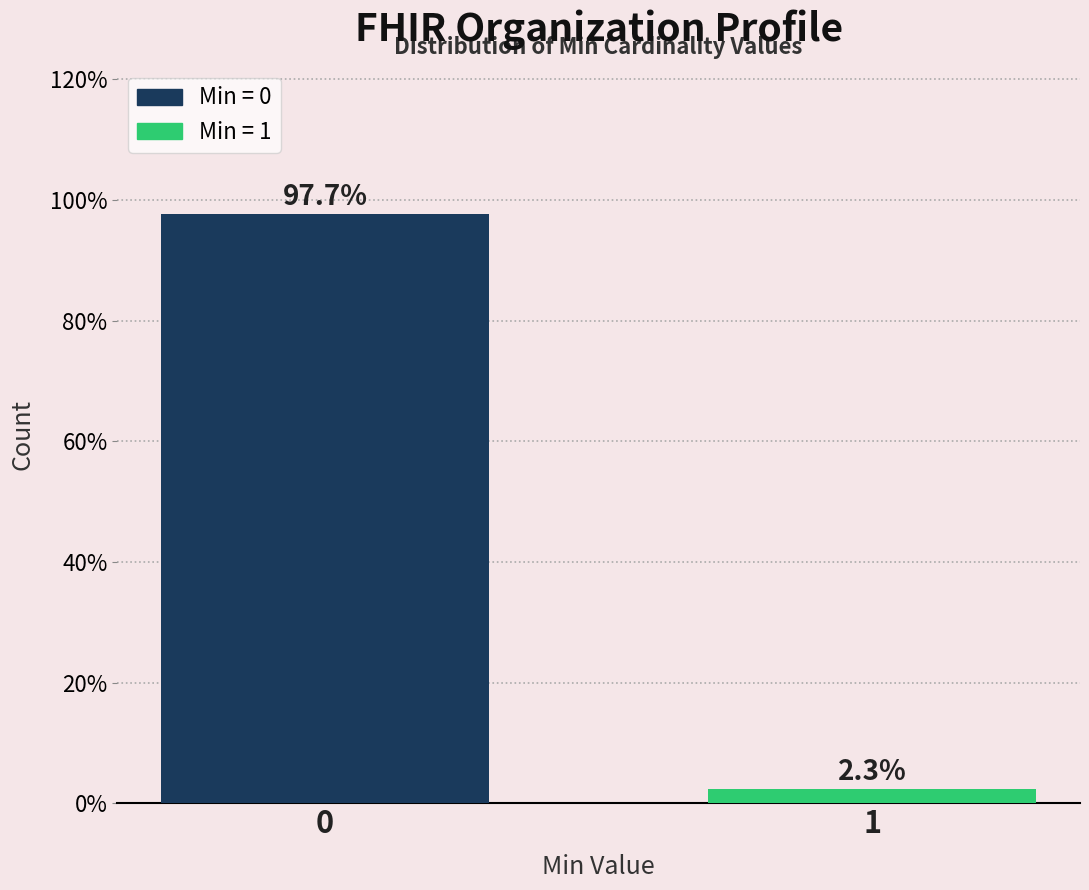

Reading left to right, what are all the values shown in this chart?

0=97.7	1=2.3